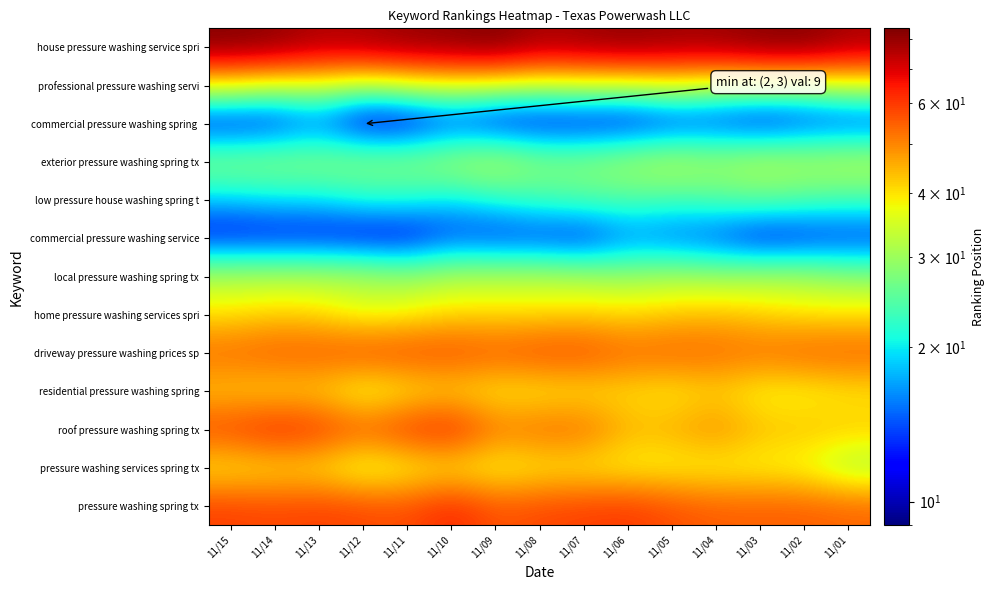

Which series has the largest total across all categories?

house pressure washing service spri